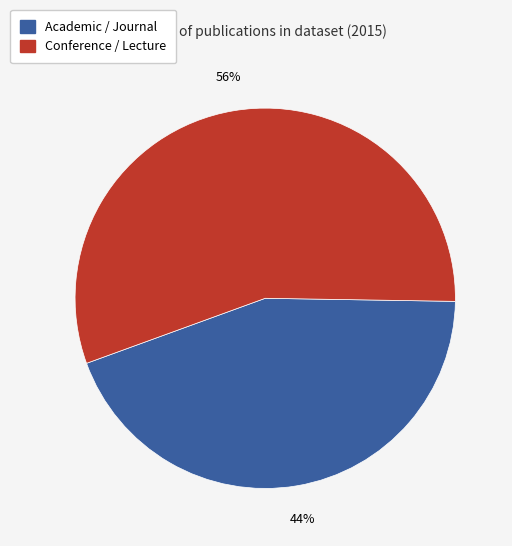

Is there any slice that represents more than half of the pie?

Yes